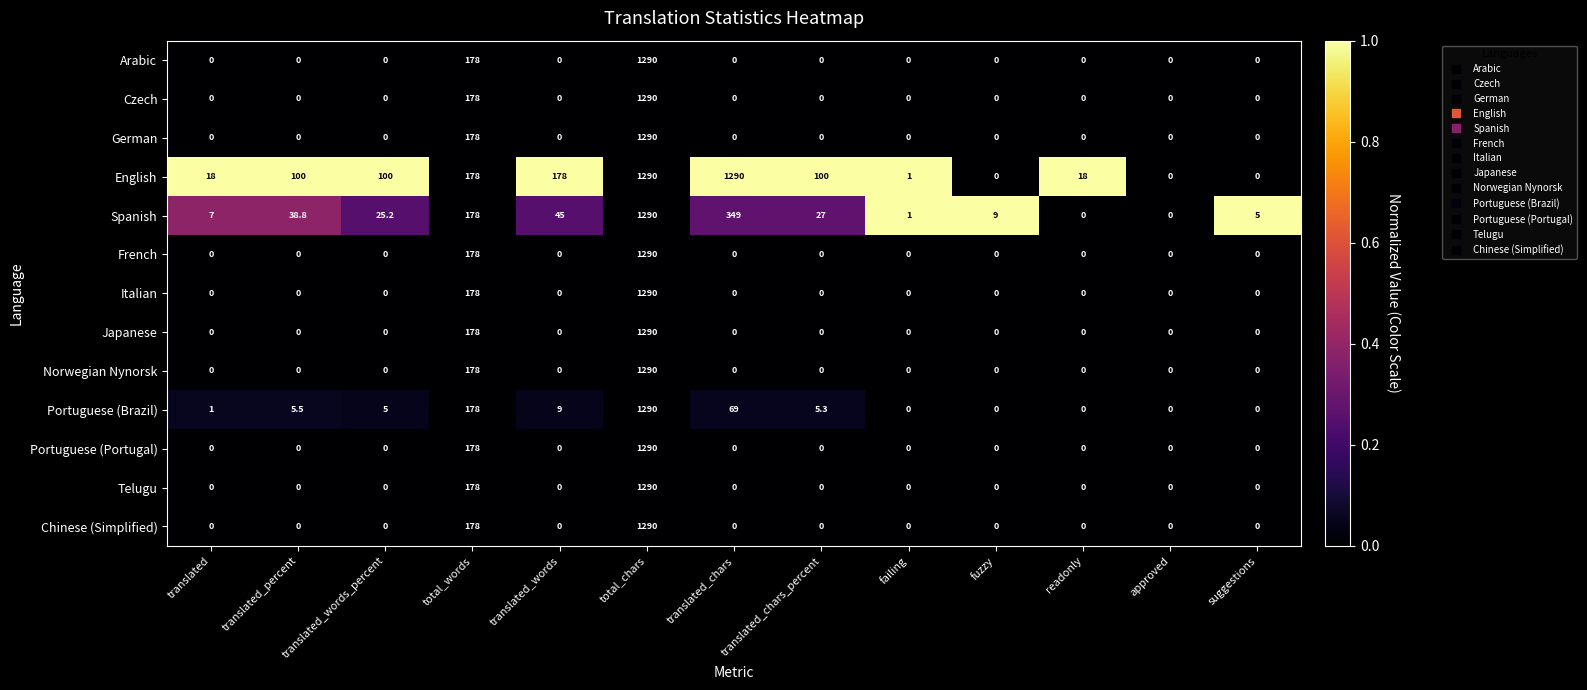

At which category is the sum across all series the highest?

total_chars